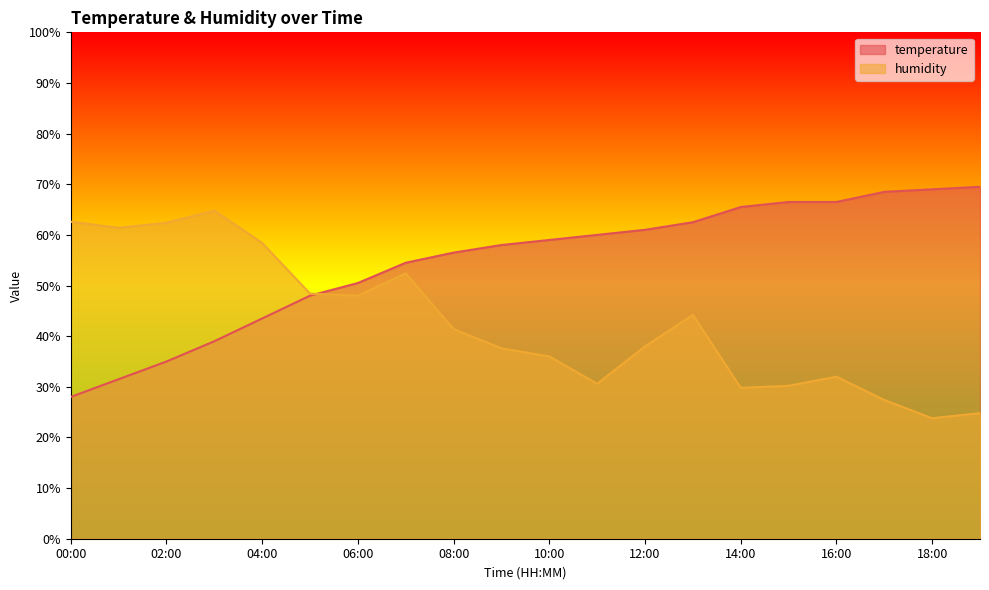

What is the lowest value of the temperature series?

28.0